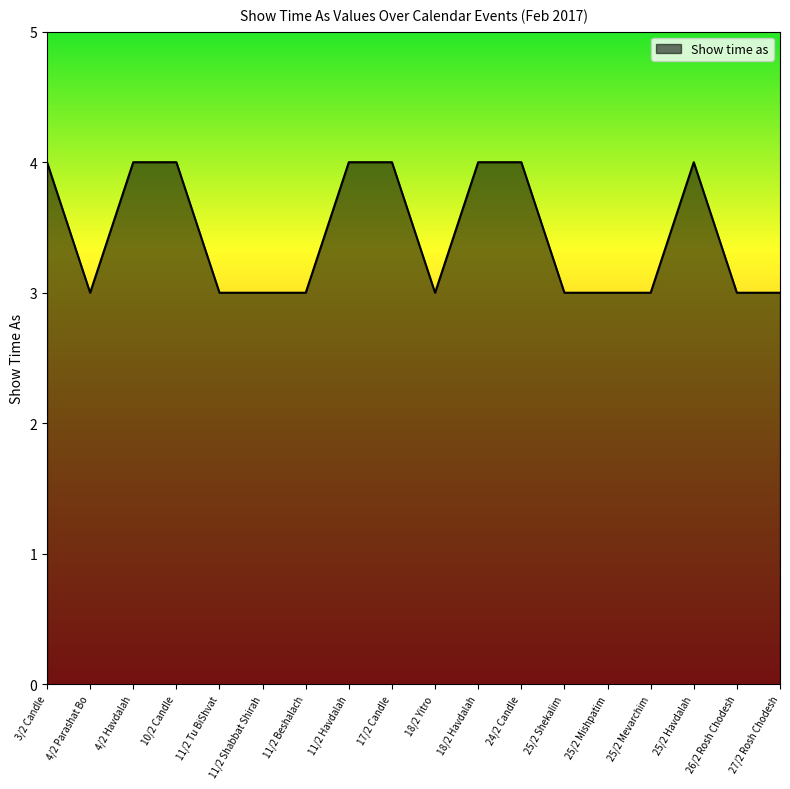

True or false: the data shows 5 at 25/2 Mevarchim.

False